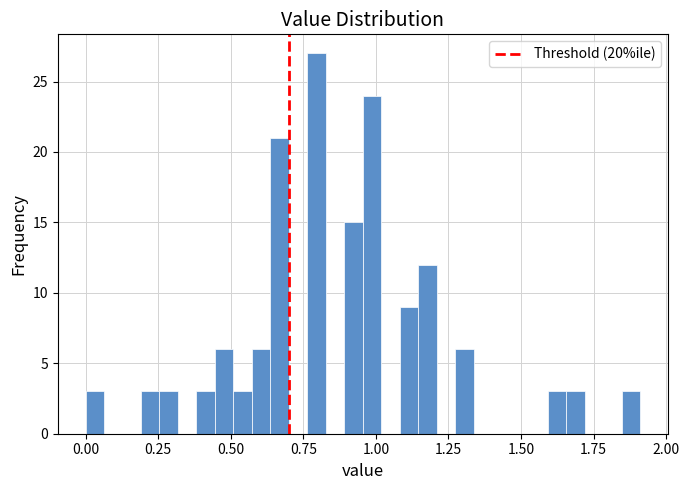

Read against the x-axis, roughly where is the centre of the tallest bar?

0.80